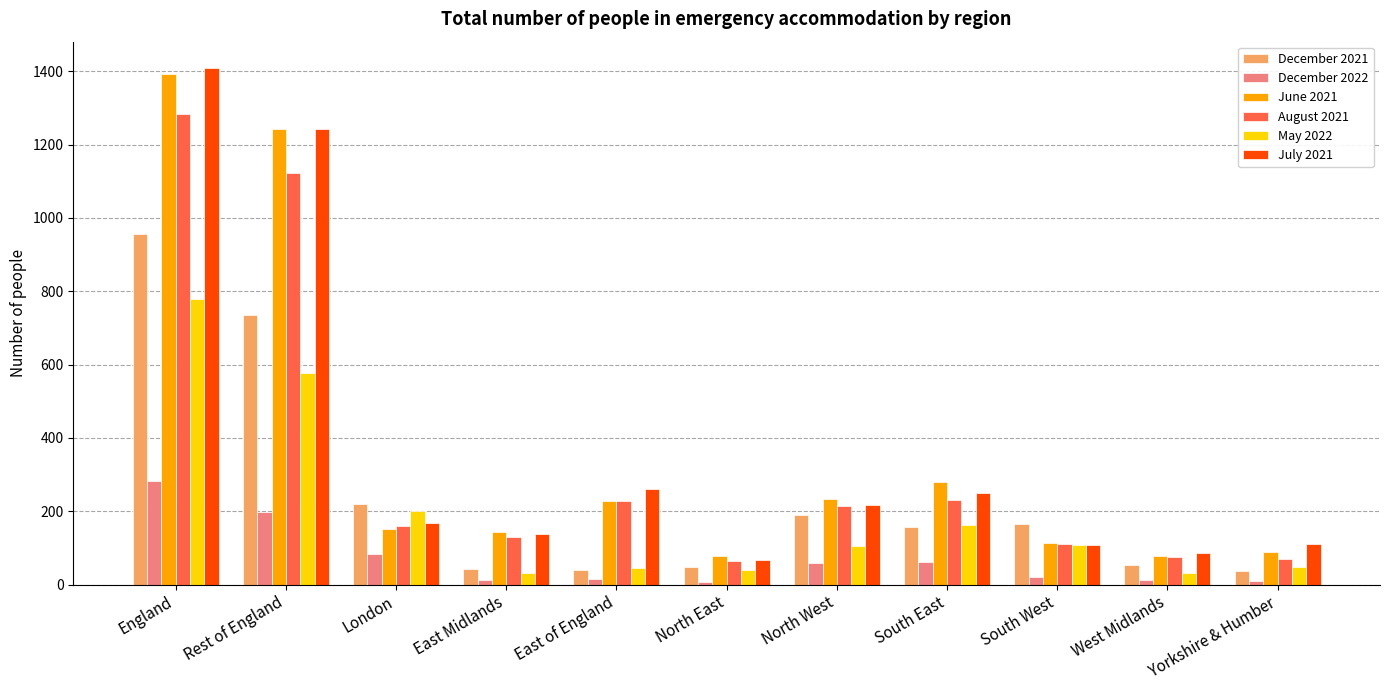

What is the approximate value of May 2022 at Yorkshire & Humber, to the nearest 50?

50